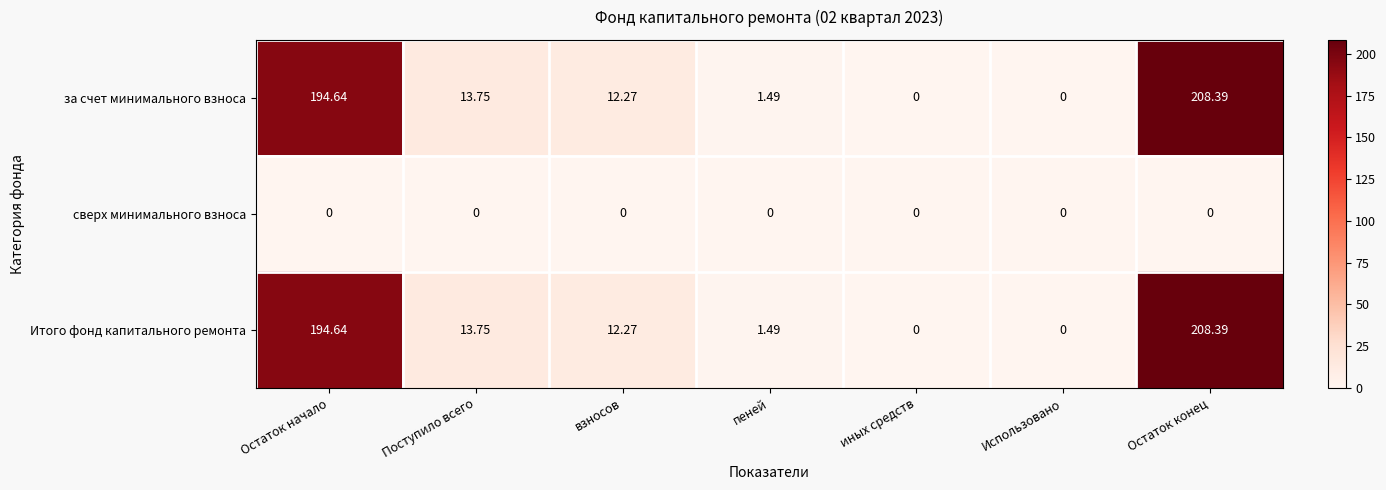

At which category is the sum across all series the highest?

Остаток конец